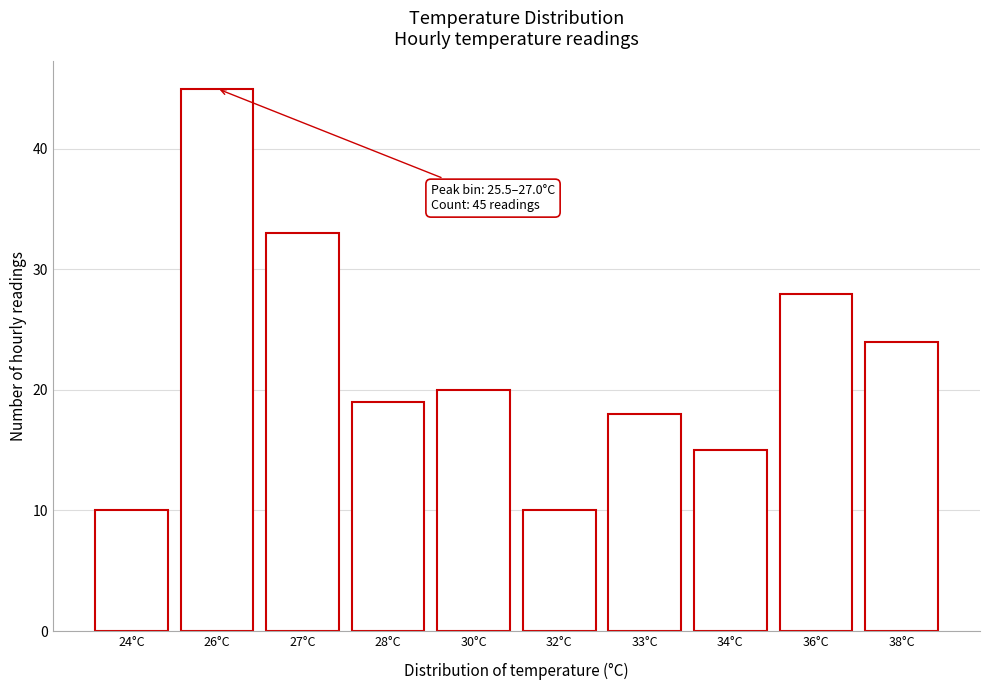

Reading left to right, list all the values displayed in this chart.

10	45	33	19	20	10	18	15	28	24